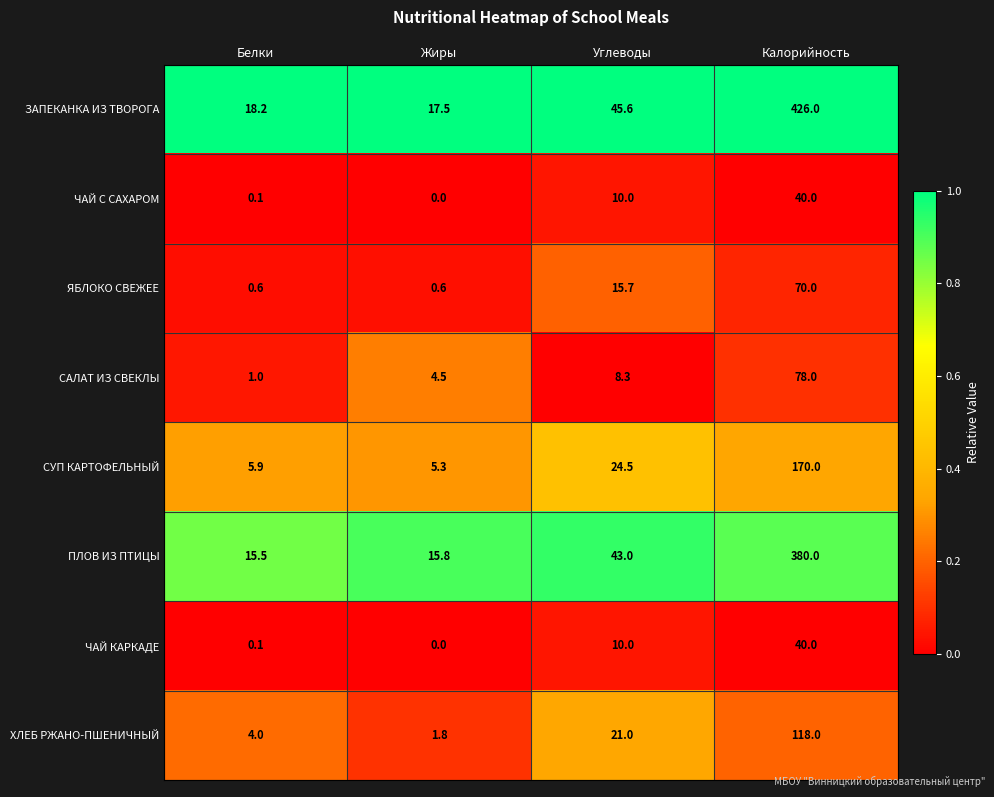

What is the difference between the maximum and minimum values in the ПЛОВ ИЗ ПТИЦЫ series?

364.5